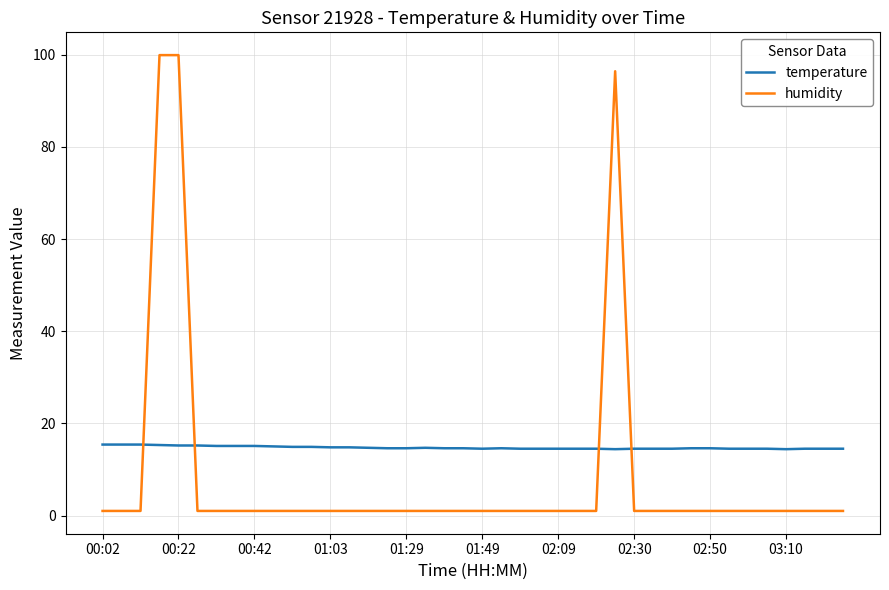

Rank the series by their maximum value, from highest to lowest.

humidity, temperature